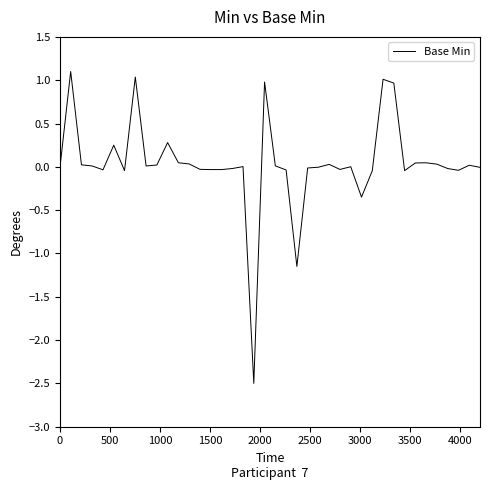

What is the smallest value displayed?

-2.5